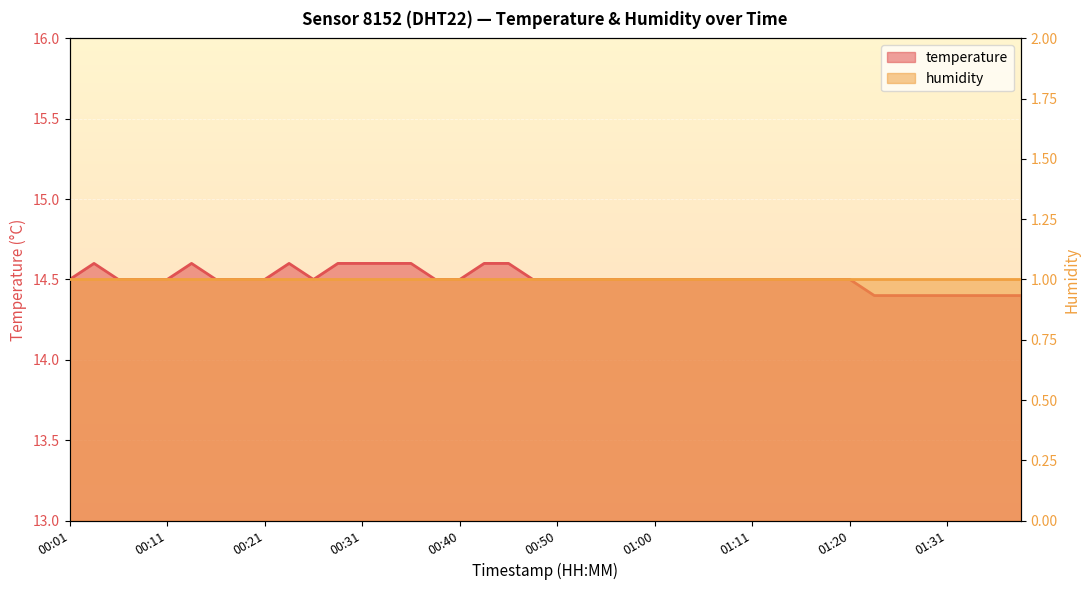

Where is the first local maximum?

00:04